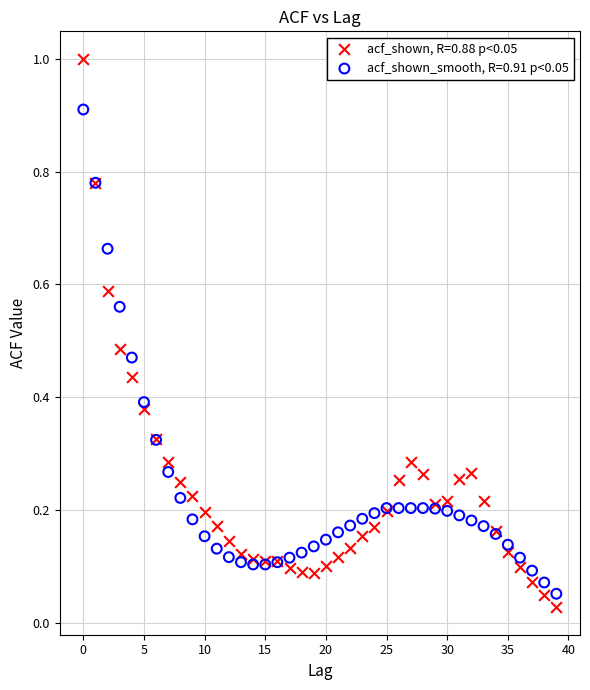

Which series reaches the maximum Y coordinate?

acf_shown, R=0.88 p<0.05